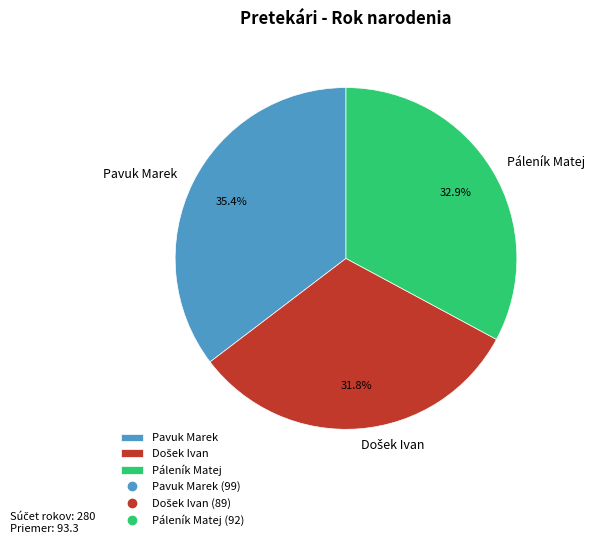

What is the ratio of the value at Pavuk Marek to the value at Páleník Matej?

1.1